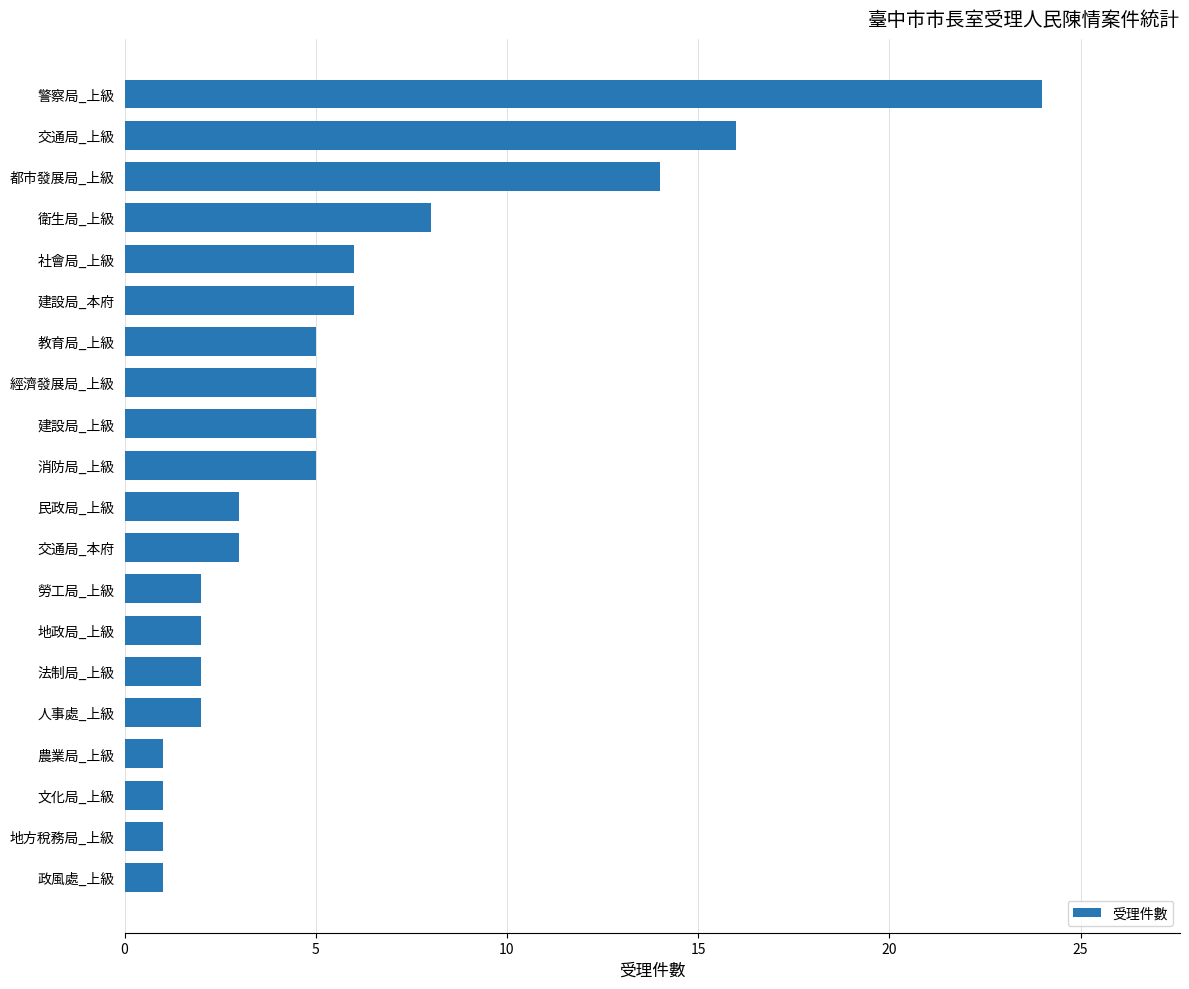

Count the number of data series in this chart.

1